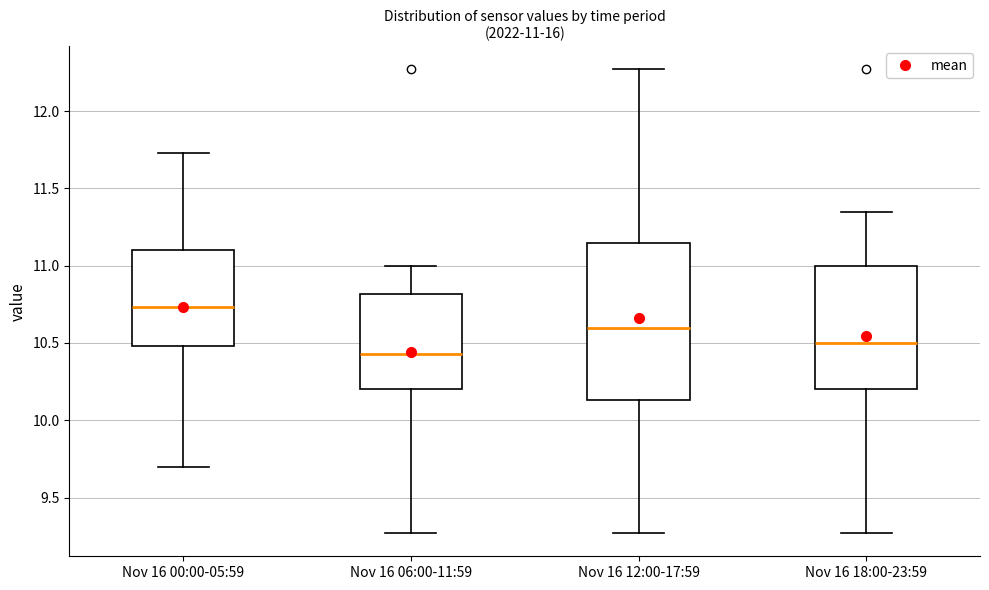

Which box is the tallest, from its lower edge to its upper edge?

Nov 16 12:00-17:59